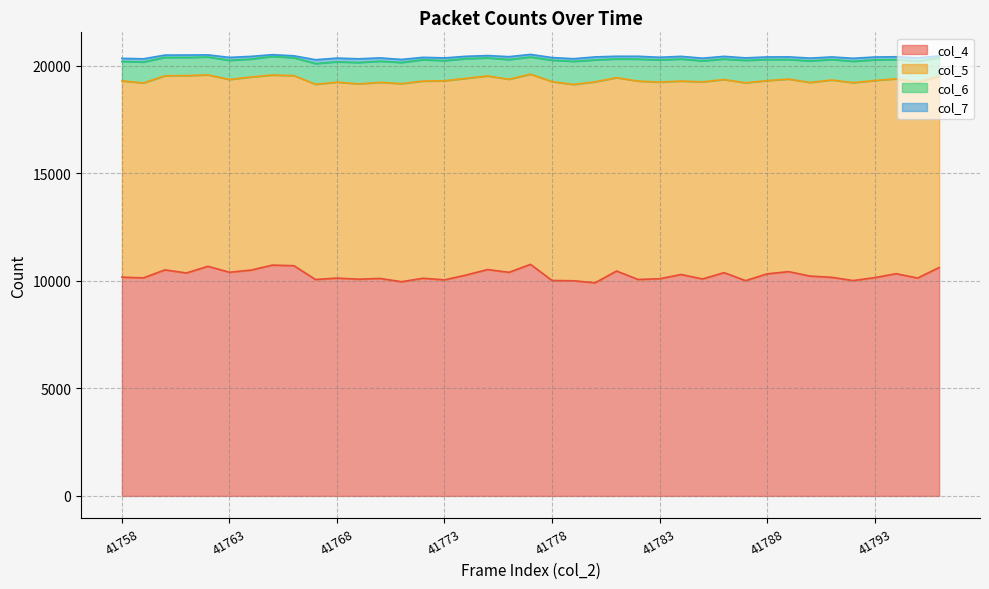

Reading left to right, transcribe all the data shown in this chart.

col_4: 41758=10167	41759=10133	41760=10505	41761=10361	41762=10671	41763=10395	41764=10494	41765=10727	41766=10699	41767=10059	41768=10124	41769=10072	41770=10107	41771=9955	41772=10116	41773=10042	41774=10264	41775=10520	41776=10392	41777=10762	41778=10013	41779=9999	41780=9905	41781=10452	41782=10060	41783=10093	41784=10291	41785=10084	41786=10377	41787=10005	41788=10321	41789=10423	41790=10217	41791=10160	41792=10009	41793=10144	41794=10329	41795=10126	41796=10616
col_5: 41758=9122	41759=9057	41760=9019	41761=9171	41762=8894	41763=8958	41764=8974	41765=8834	41766=8832	41767=9070	41768=9105	41769=9075	41770=9112	41771=9205	41772=9163	41773=9249	41774=9141	41775=8997	41776=8972	41777=8837	41778=9242	41779=9122	41780=9339	41781=8984	41782=9218	41783=9137	41784=8988	41785=9158	41786=8973	41787=9194	41788=8979	41789=8948	41790=8997	41791=9168	41792=9197	41793=9160	41794=9054	41795=9096	41796=8882
col_6: 41758=902	41759=976	41760=855	41761=842	41762=833	41763=889	41764=833	41765=863	41766=831	41767=963	41768=944	41769=994	41770=983	41771=983	41772=993	41773=937	41774=917	41775=839	41776=915	41777=798	41778=993	41779=1074	41780=1017	41781=872	41782=1021	41783=1034	41784=1024	41785=977	41786=953	41787=1042	41788=980	41789=908	41790=1000	41791=954	41792=993	41793=961	41794=895	41795=980	41796=860
col_7: 41758=144	41759=146	41760=107	41761=114	41762=98	41763=136	41764=125	41765=81	41766=90	41767=178	41768=173	41769=172	41770=153	41771=140	41772=109	41773=127	41774=107	41775=107	41776=133	41777=120	41778=123	41779=122	41780=140	41781=123	41782=131	41783=120	41784=124	41785=123	41786=124	41787=115	41788=119	41789=124	41790=130	41791=118	41792=137	41793=131	41794=130	41795=155	41796=87